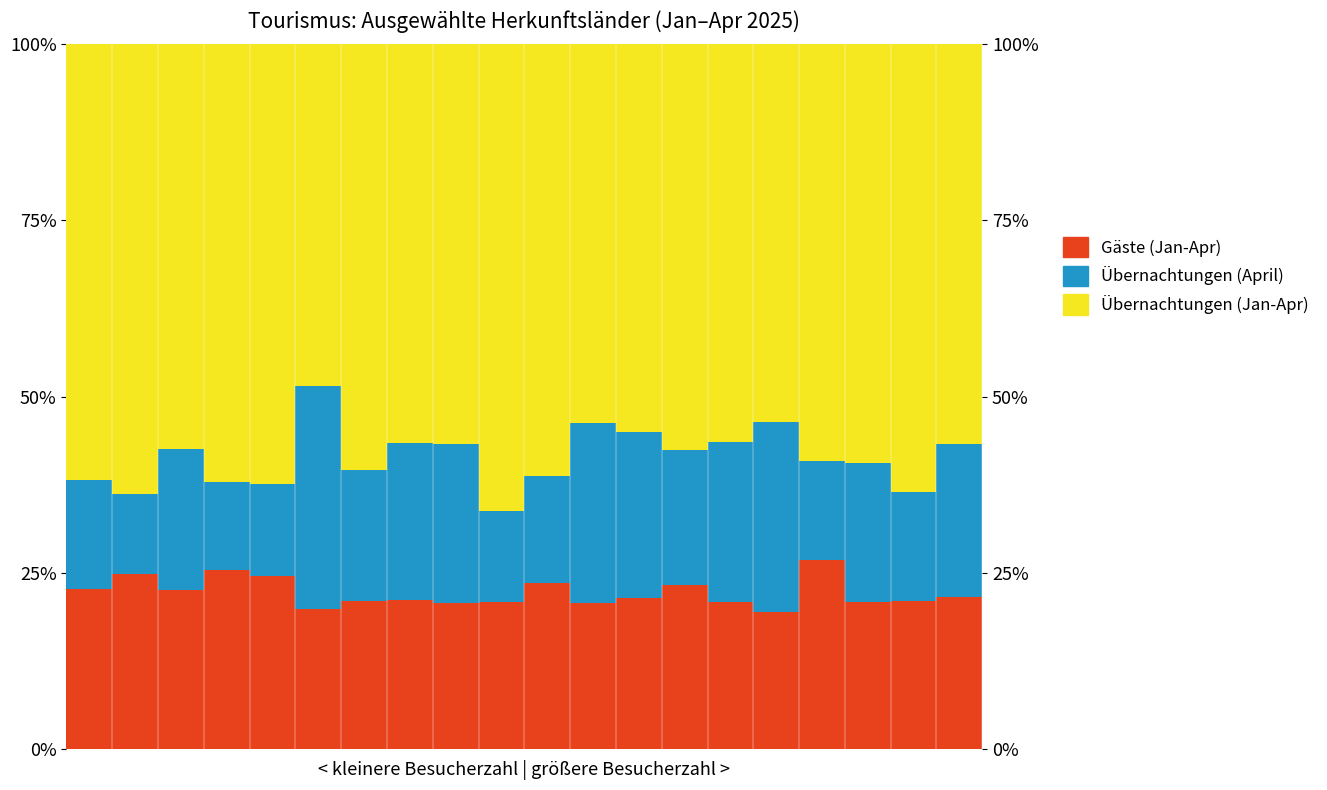

Rank the categories by Gäste (Jan-Apr) value from lowest to highest.

15, 5, 11, 8, 17, 14, 9, 18, 6, 7, 12, 19, 2, 0, 13, 10, 4, 1, 3, 16